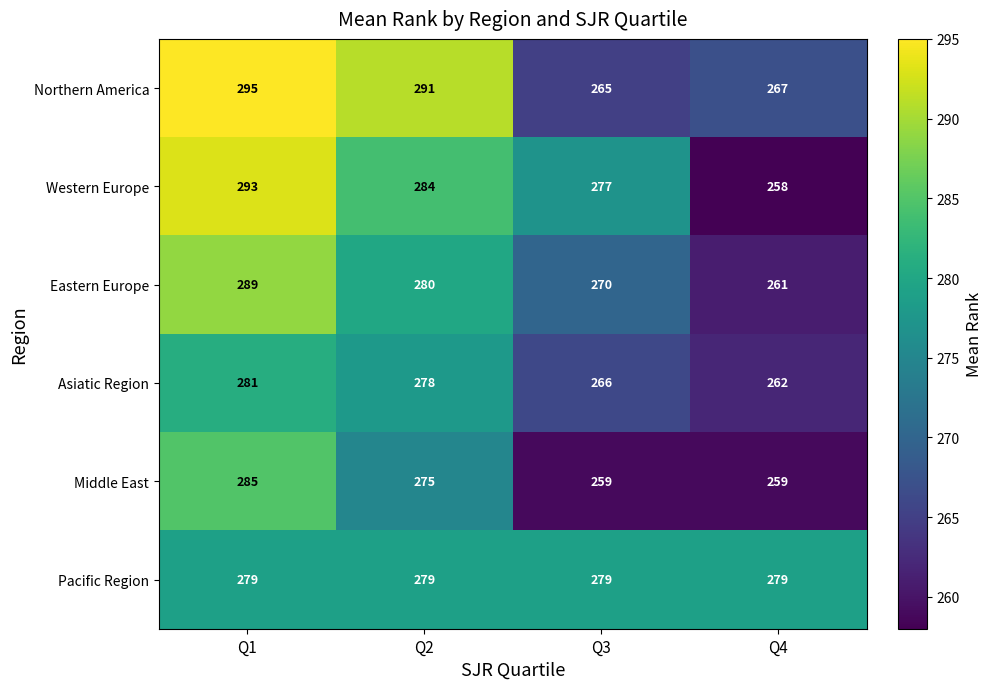

List the series in order of their peak value, lowest first.

Pacific Region, Asiatic Region, Middle East, Eastern Europe, Western Europe, Northern America